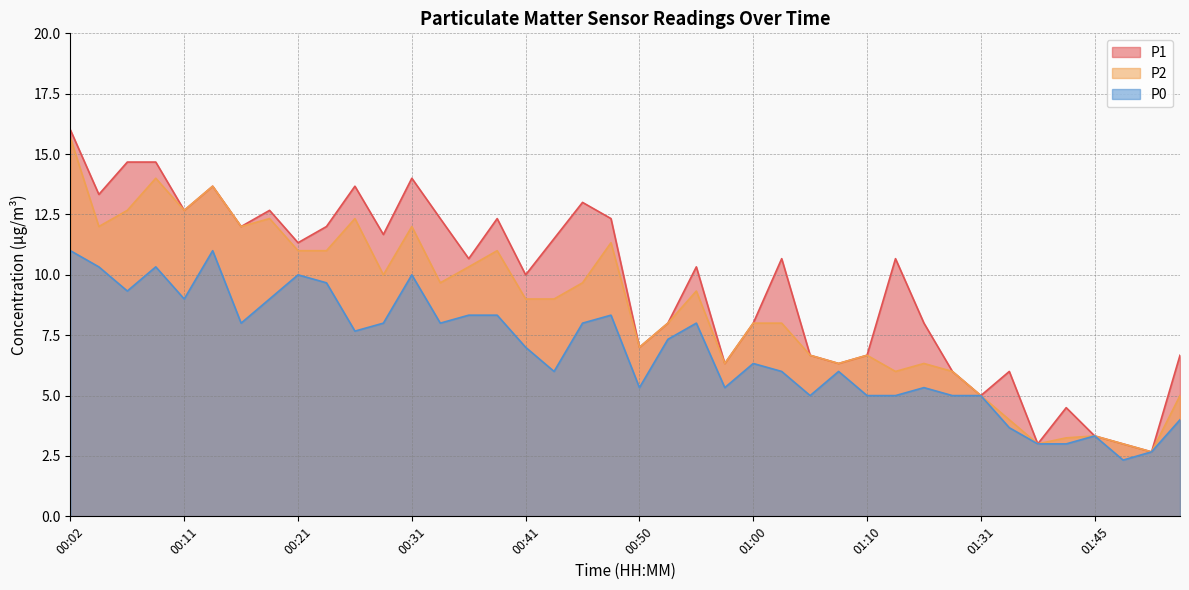

Rank the series by their maximum value, from highest to lowest.

P1, P2, P0